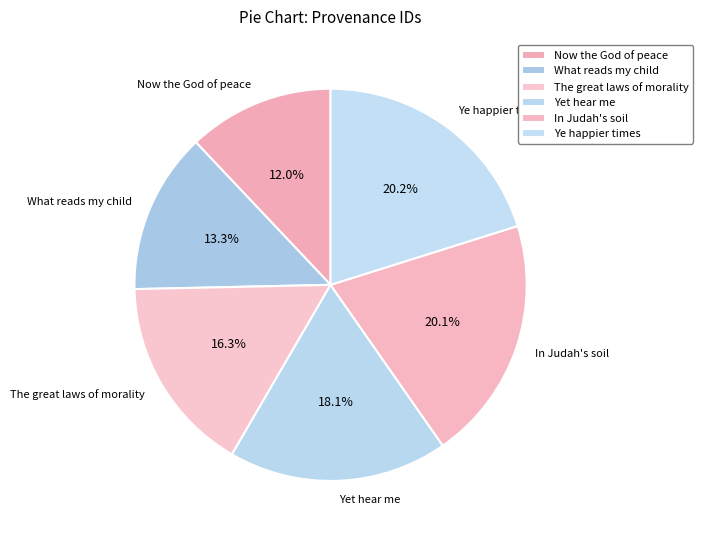

Which category has the smallest portion of the pie?

Now the God of peace